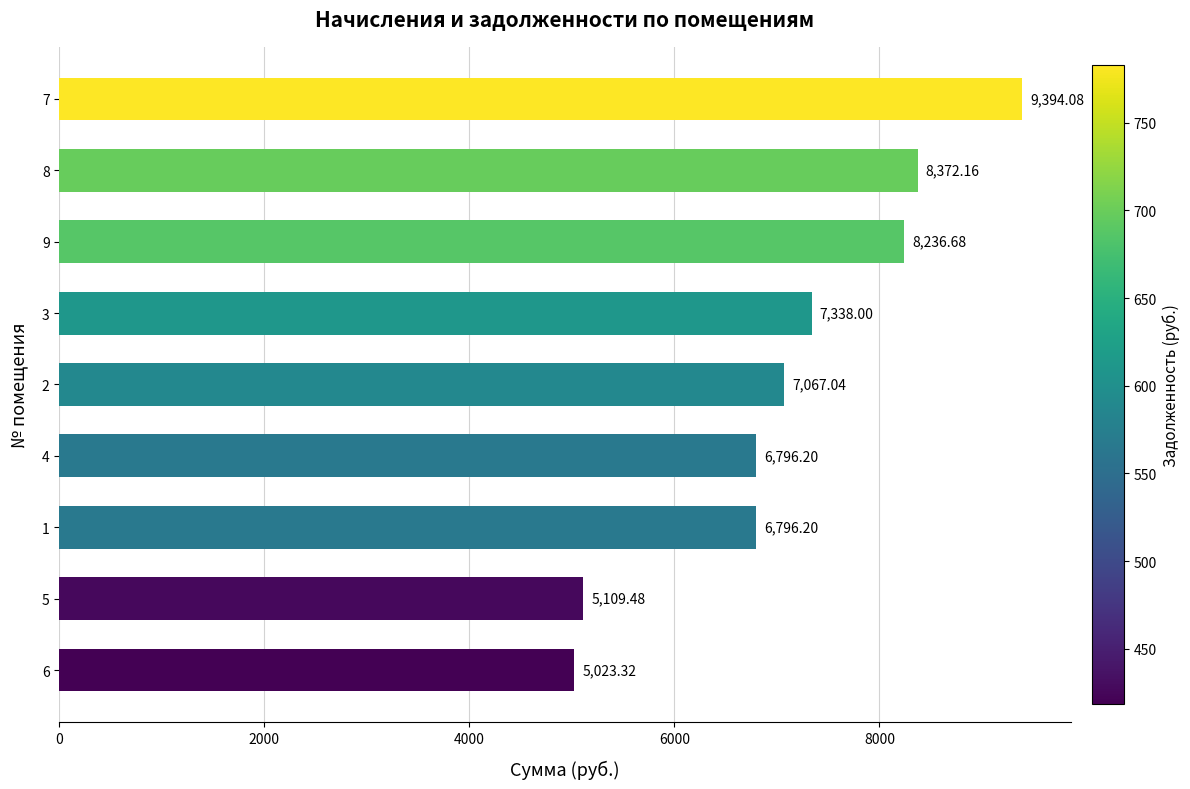

What is the ratio of the value at 4 to the value at 2?

1.0